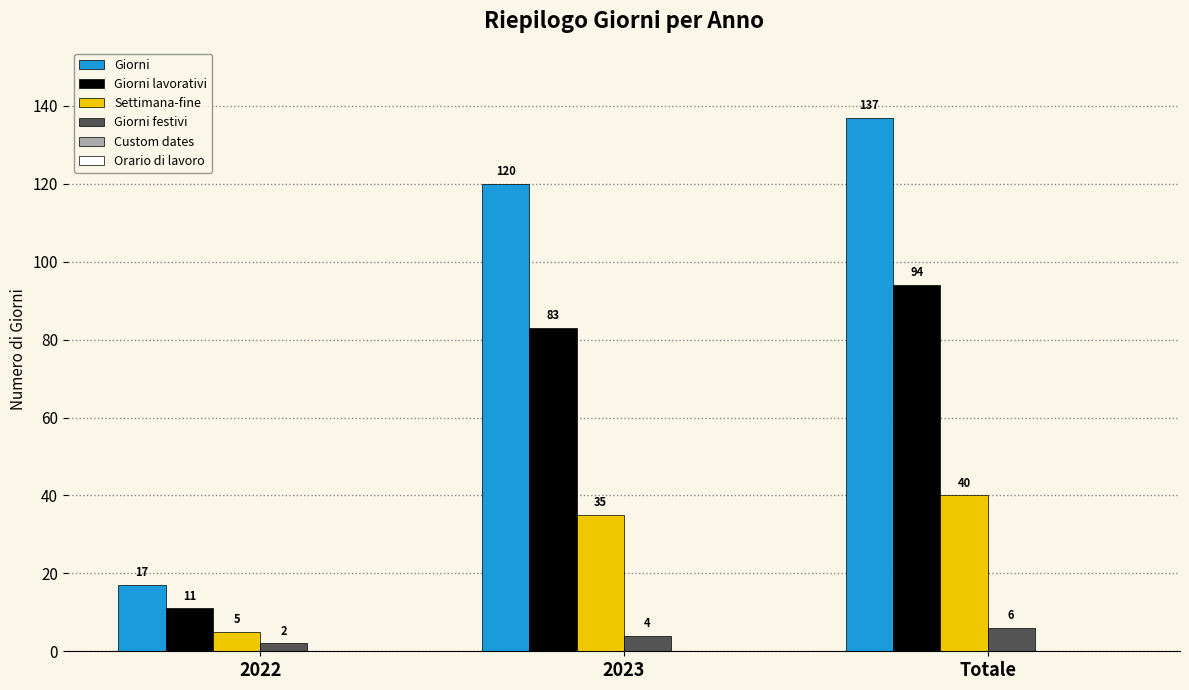

At which category is the sum across all series the highest?

Totale